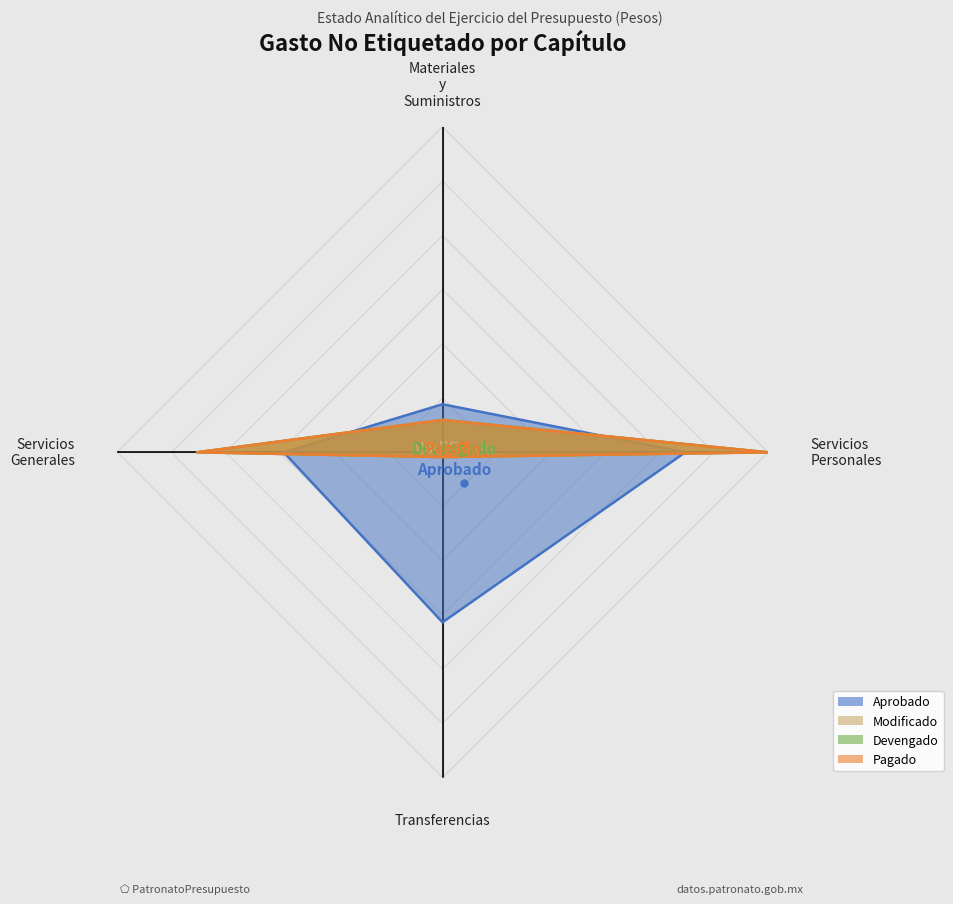

What is the difference between the maximum and minimum values in the Pagado series?

2262781.4